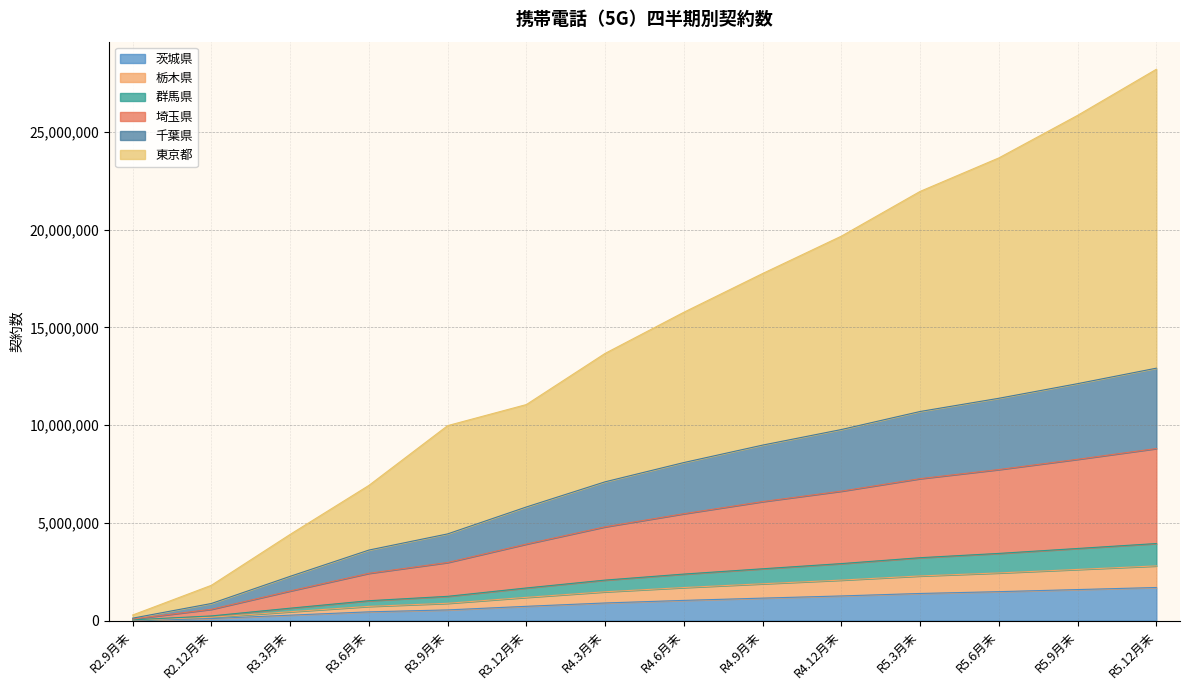

The value of 群馬県 at R2.9月末 is 27485. True or false?

True